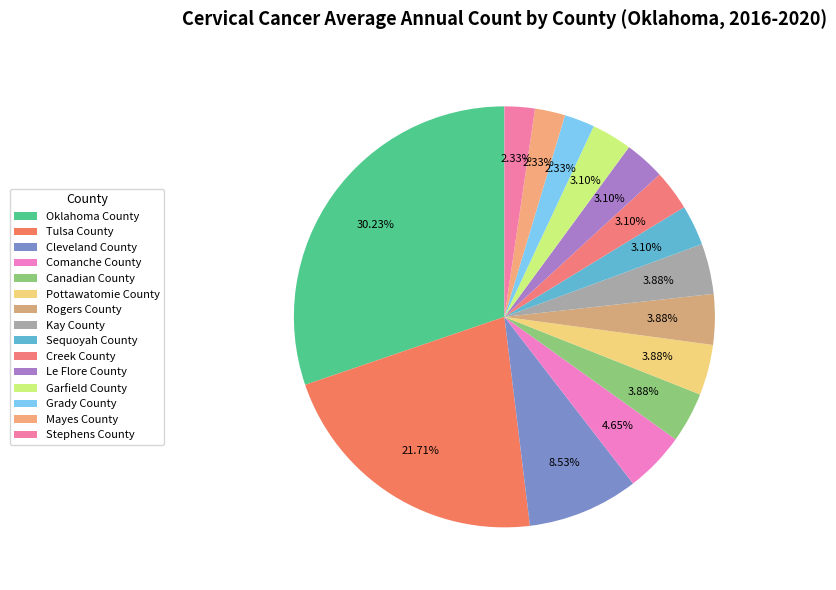

Count the number of slices in the pie.

15